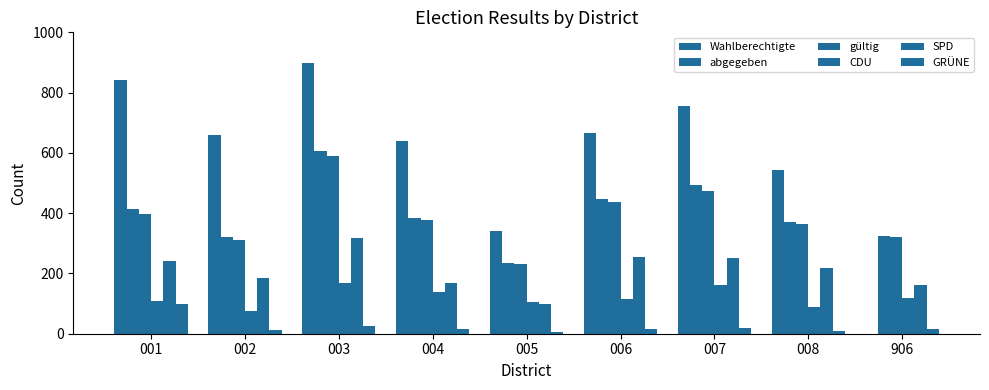

Is the value of SPD at 906 greater than the value of abgegeben at 005?

No